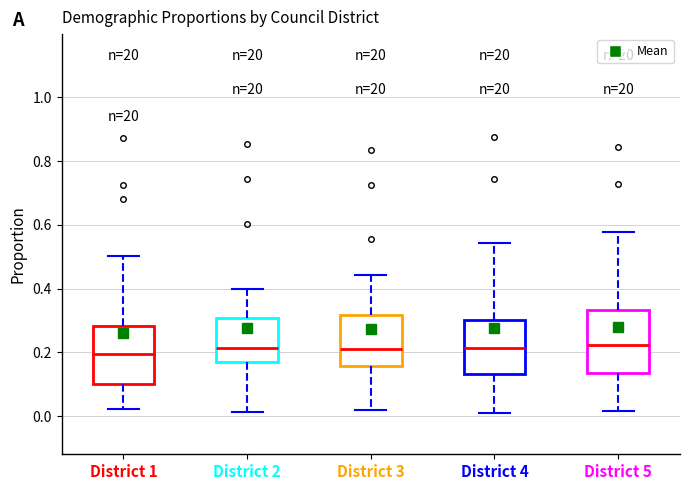

Reading left to right, read every box against the y-axis: the position of its median line, the range the box covers, and the ends of its whiskers. The values are not printed on the chart, so give them approximately, as read against the axis.

District 1: median 0.20, box 0.10 to 0.28, whiskers 0.02 to 0.50
District 2: median 0.22, box 0.16 to 0.30, whiskers 0.02 to 0.40
District 3: median 0.22, box 0.16 to 0.32, whiskers 0.02 to 0.44
District 4: median 0.22, box 0.14 to 0.30, whiskers 0.02 to 0.54
District 5: median 0.22, box 0.14 to 0.34, whiskers 0.02 to 0.58